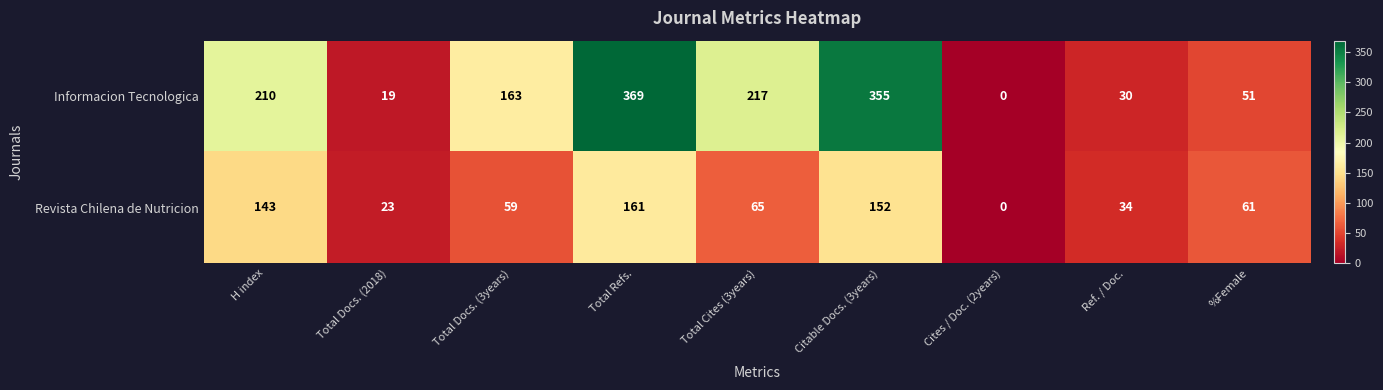

Reading left to right, what are all the values shown in this chart?

Informacion Tecnologica: 210	19	163	369	217	355	0	30	51
Revista Chilena de Nutricion: 143	23	59	161	65	152	0	34	61